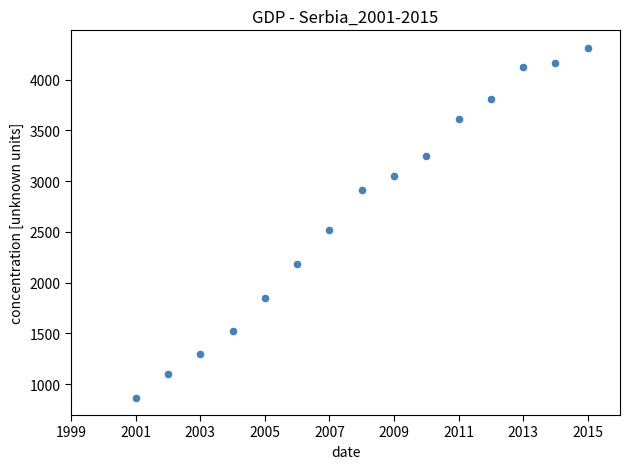

What is the range of Y values (max minus min)?

3447.8